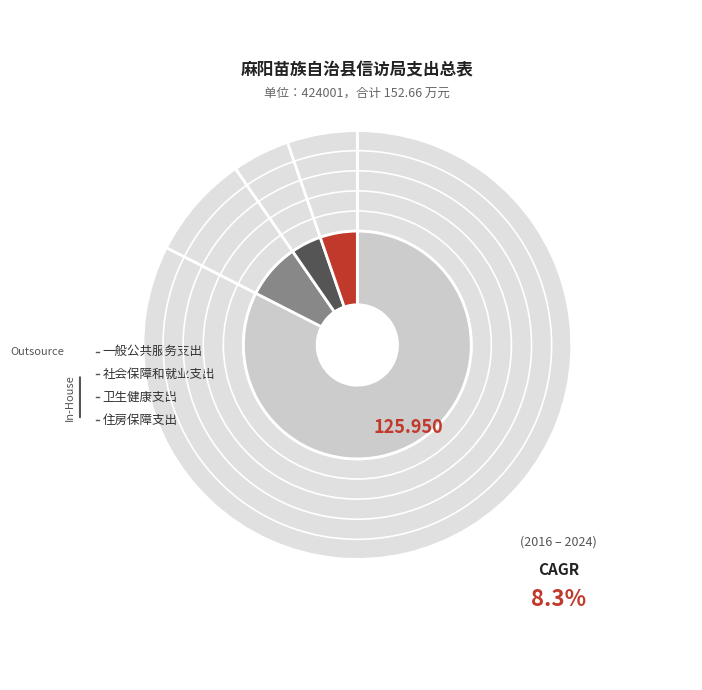

To the nearest percent, what is the combined percentage of 卫生健康支出 and 住房保障支出?

10%